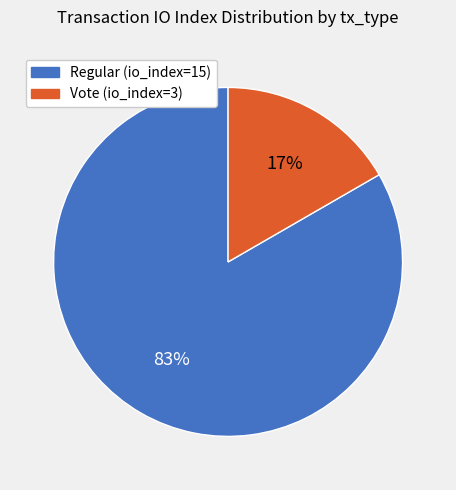

Is Vote (io_index=3) the majority of the pie?

No